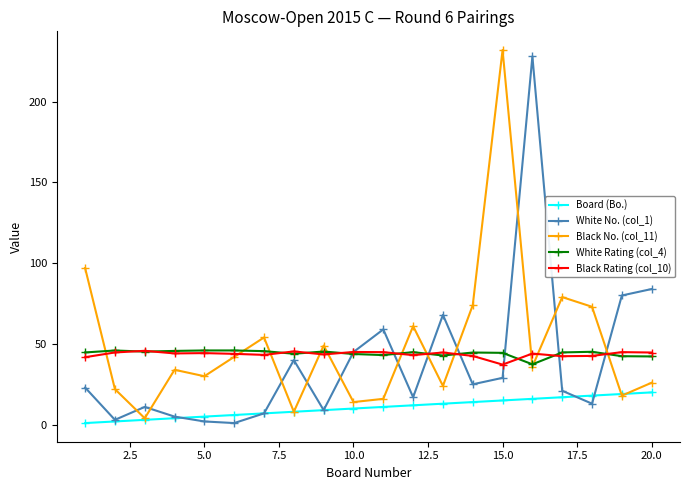

True or false: Black Rating (col_10) and Board (Bo.) cross at least once.

False